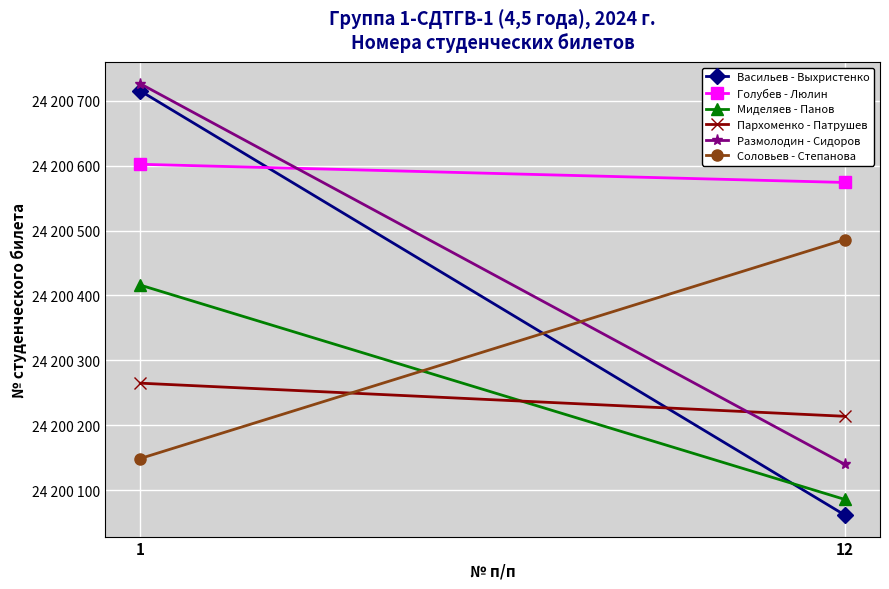

What is the spread (max minus min) of values at 12?

512